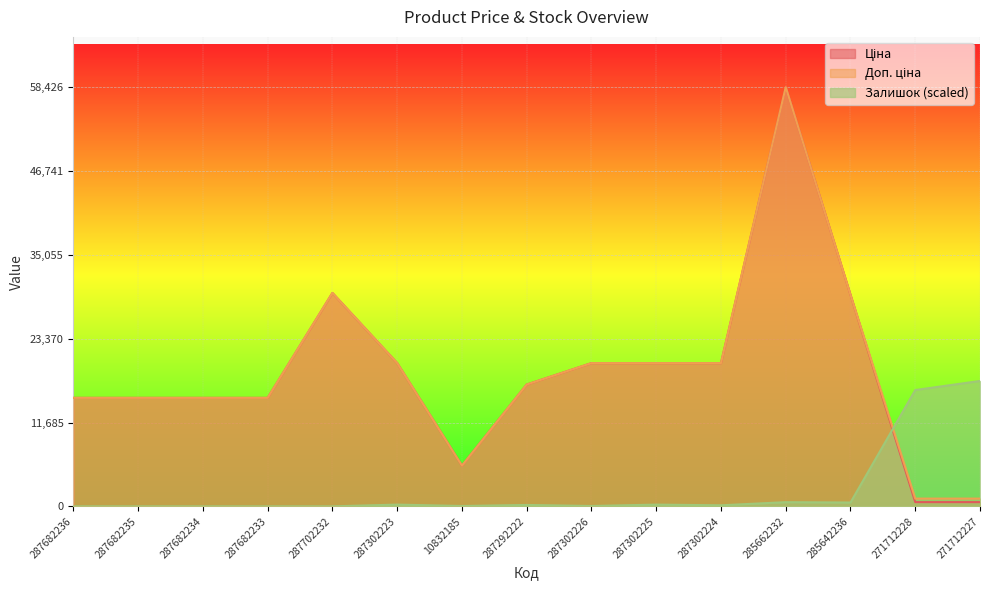

At 287302223, list the series in order from smallest to largest.

Залишок, Ціна, Доп. ціна